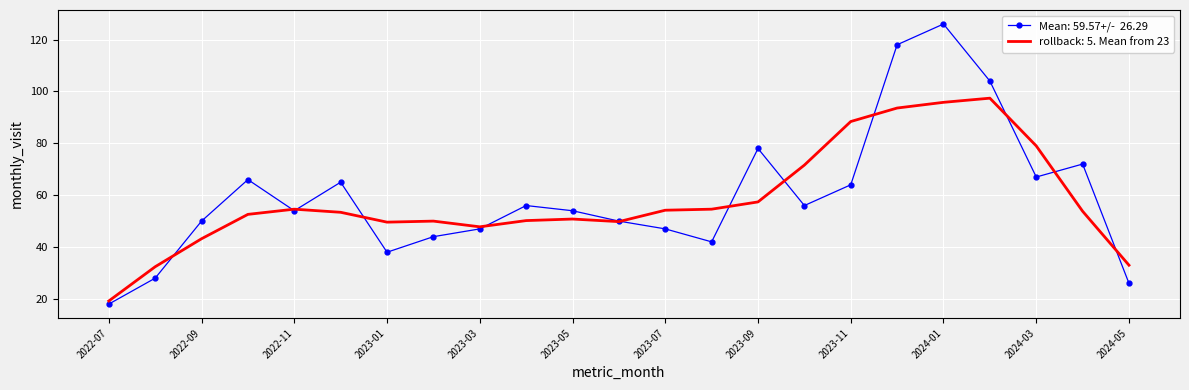

What is the smallest value displayed?

18.0